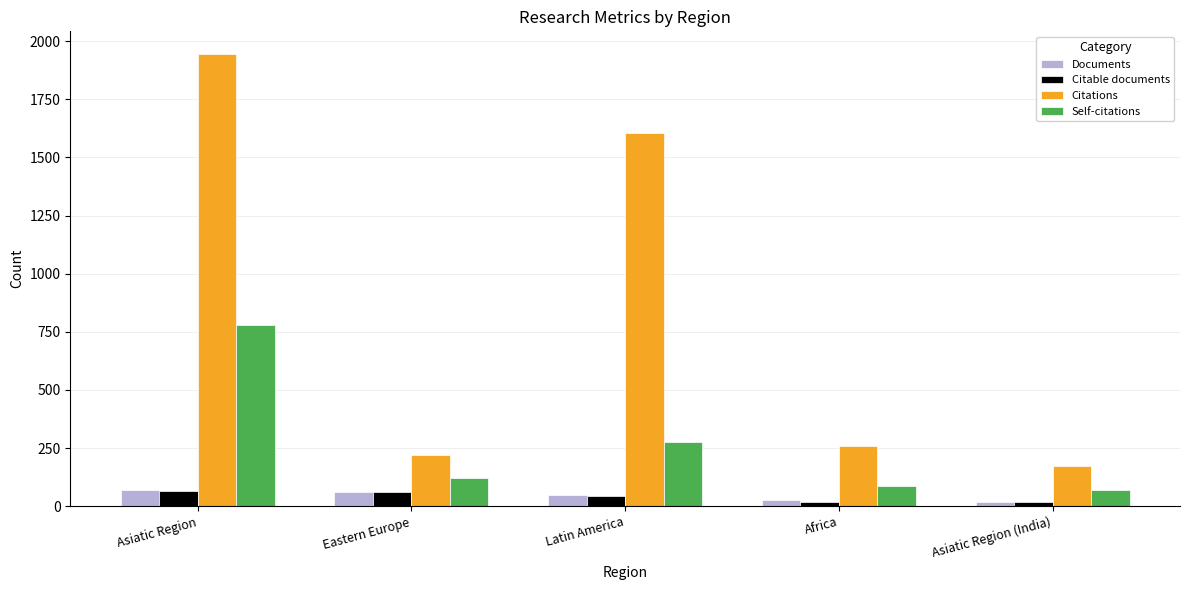

What is the sum of all Documents values?

220